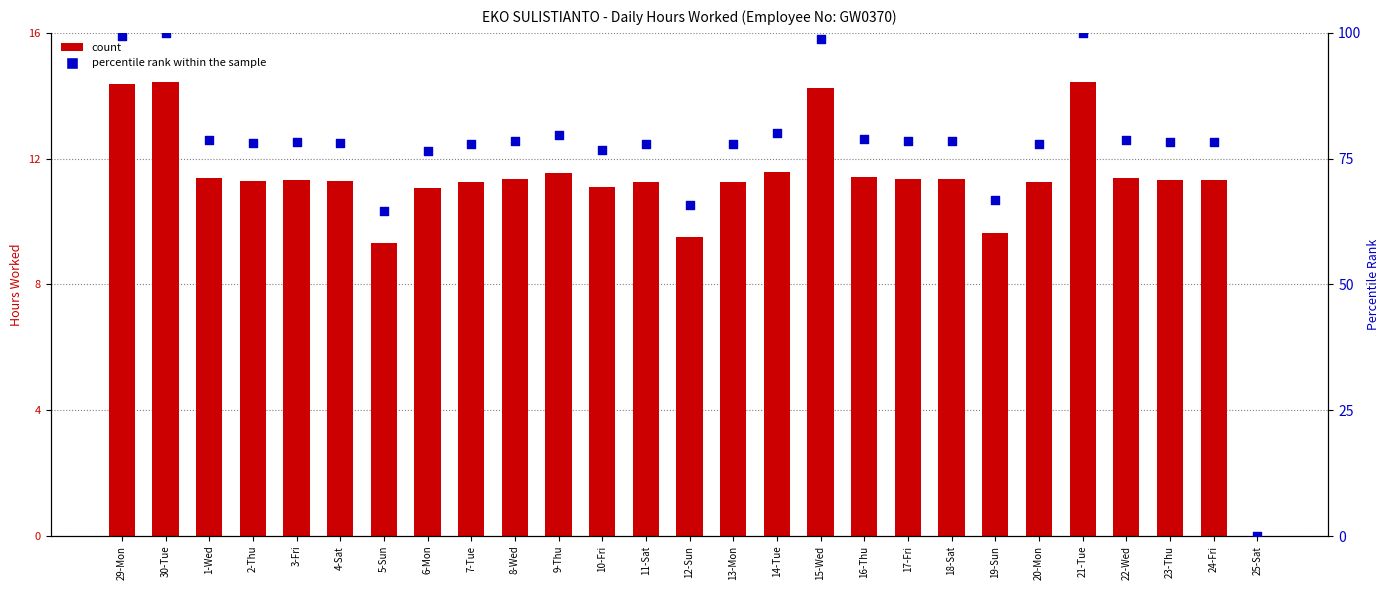

Which series contains the highest Y value?

percentile rank within the sample